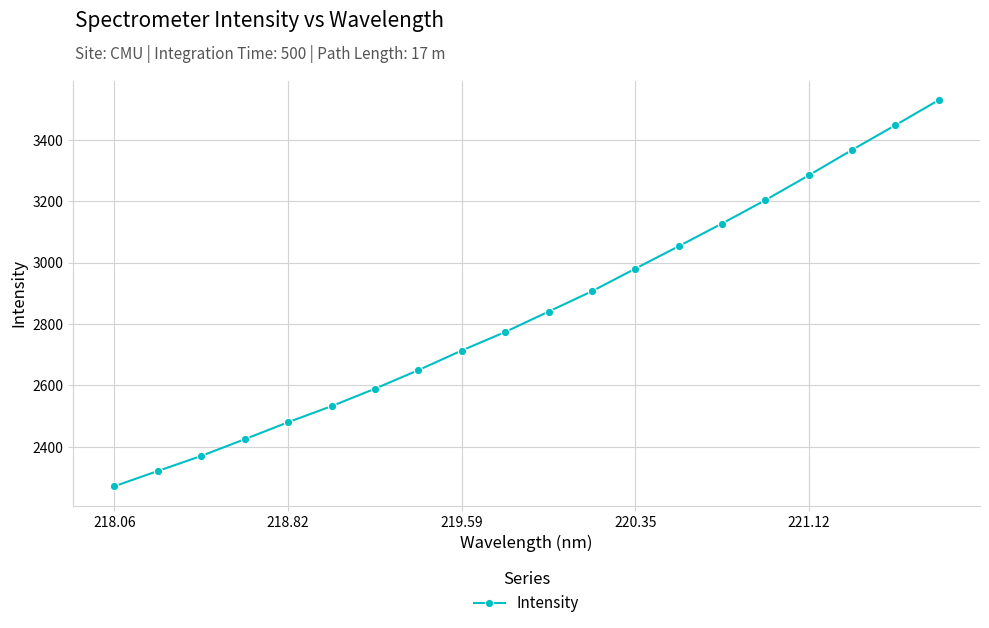

What is the minimum value shown in the chart?

2272.0